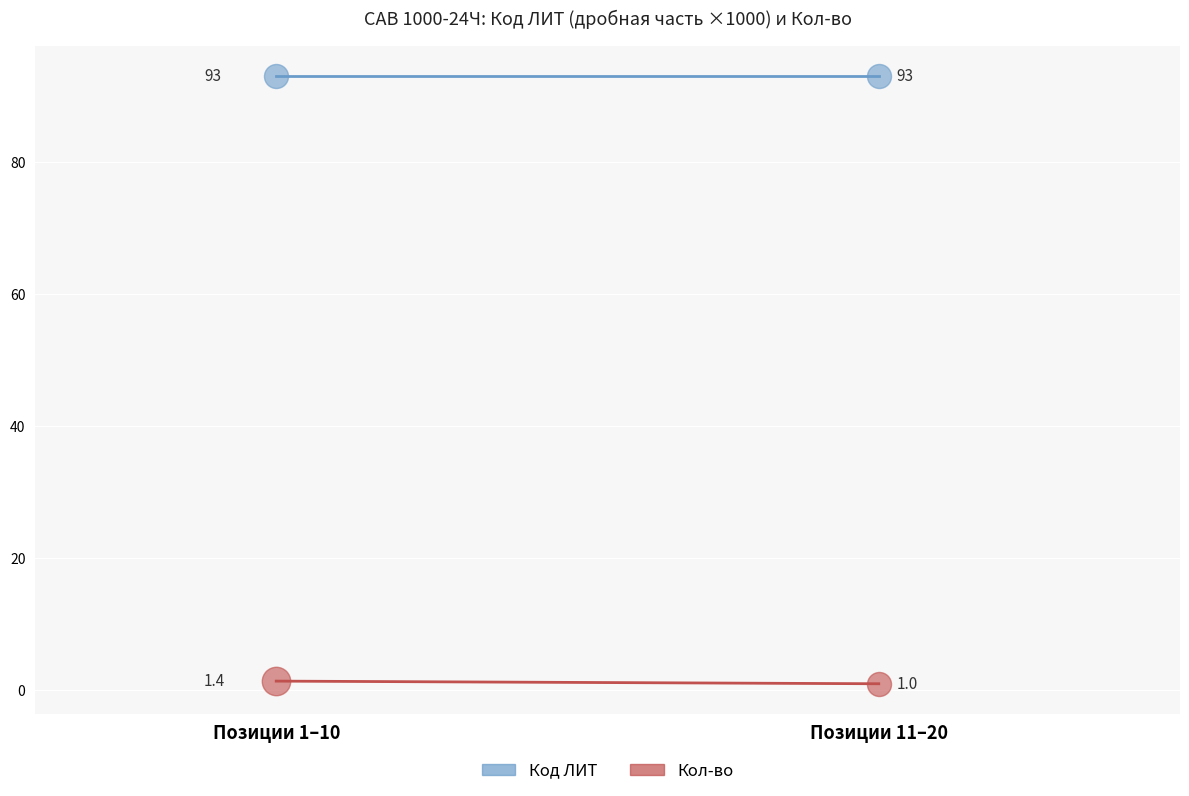

What is the total value across all series at Позиции 1–10?

94.4